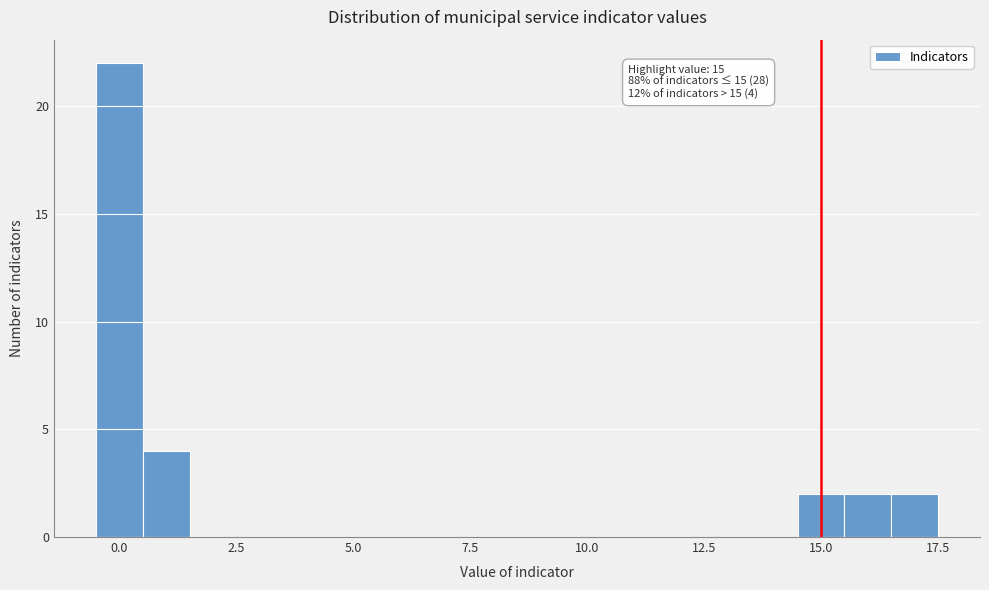

Around what value on the x-axis is the tallest bar? Give the approximate position of its centre, as read against the axis.

0.0